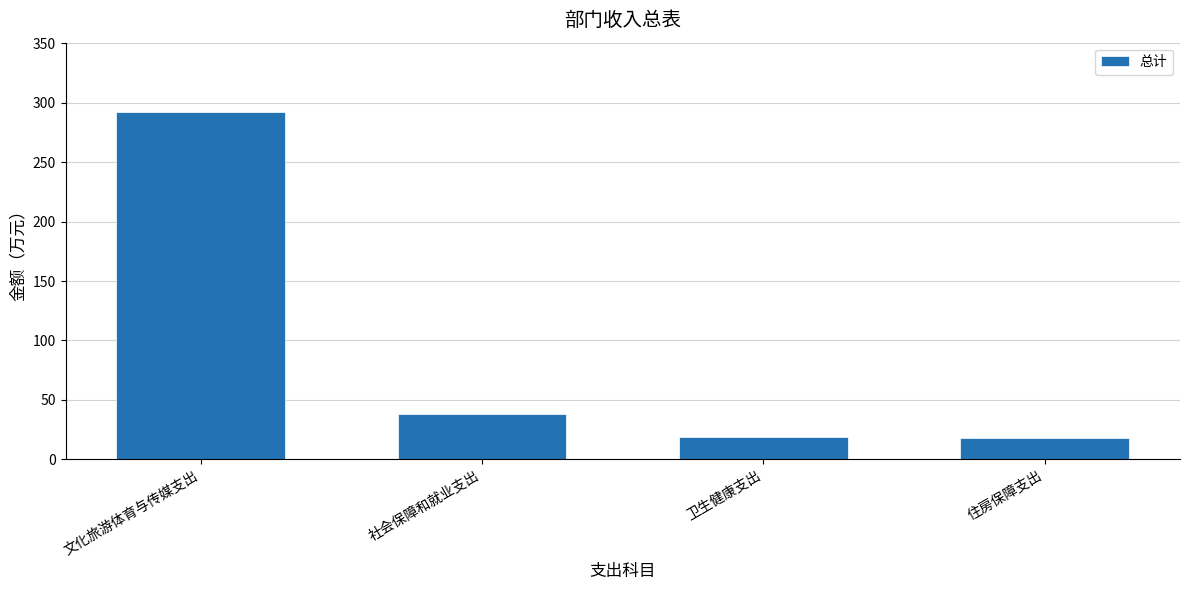

What is the change in value from 社会保障和就业支出 to 住房保障支出?

-20.0